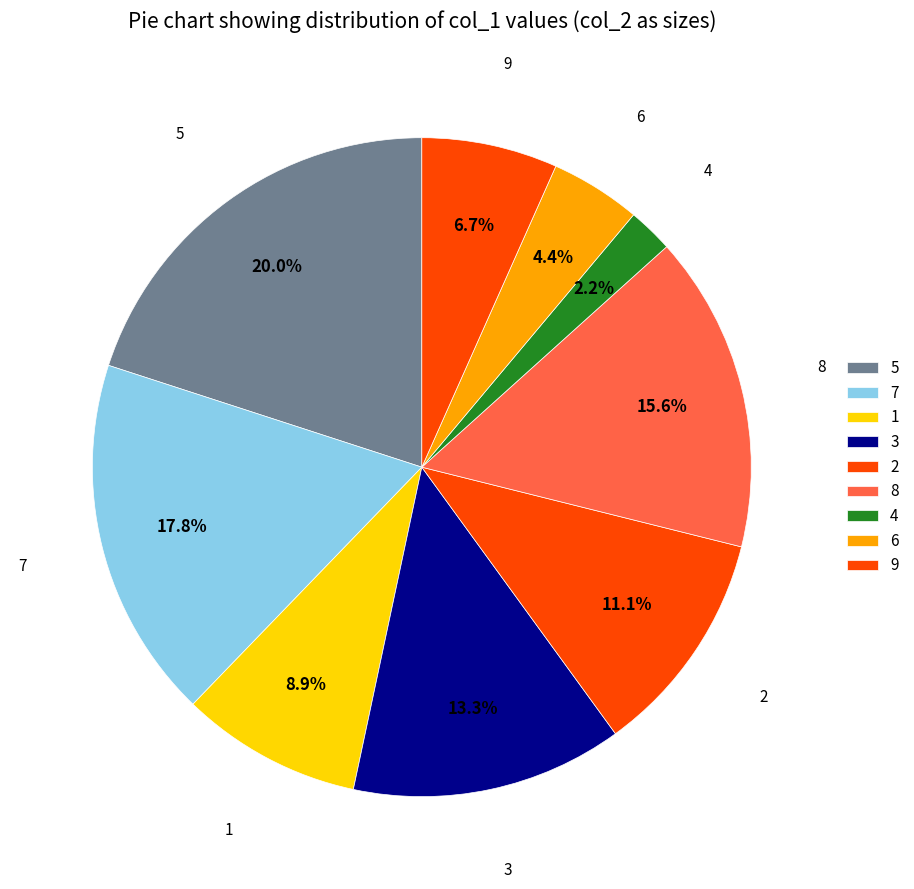

Is it true that 8 is 27% of the pie?

False